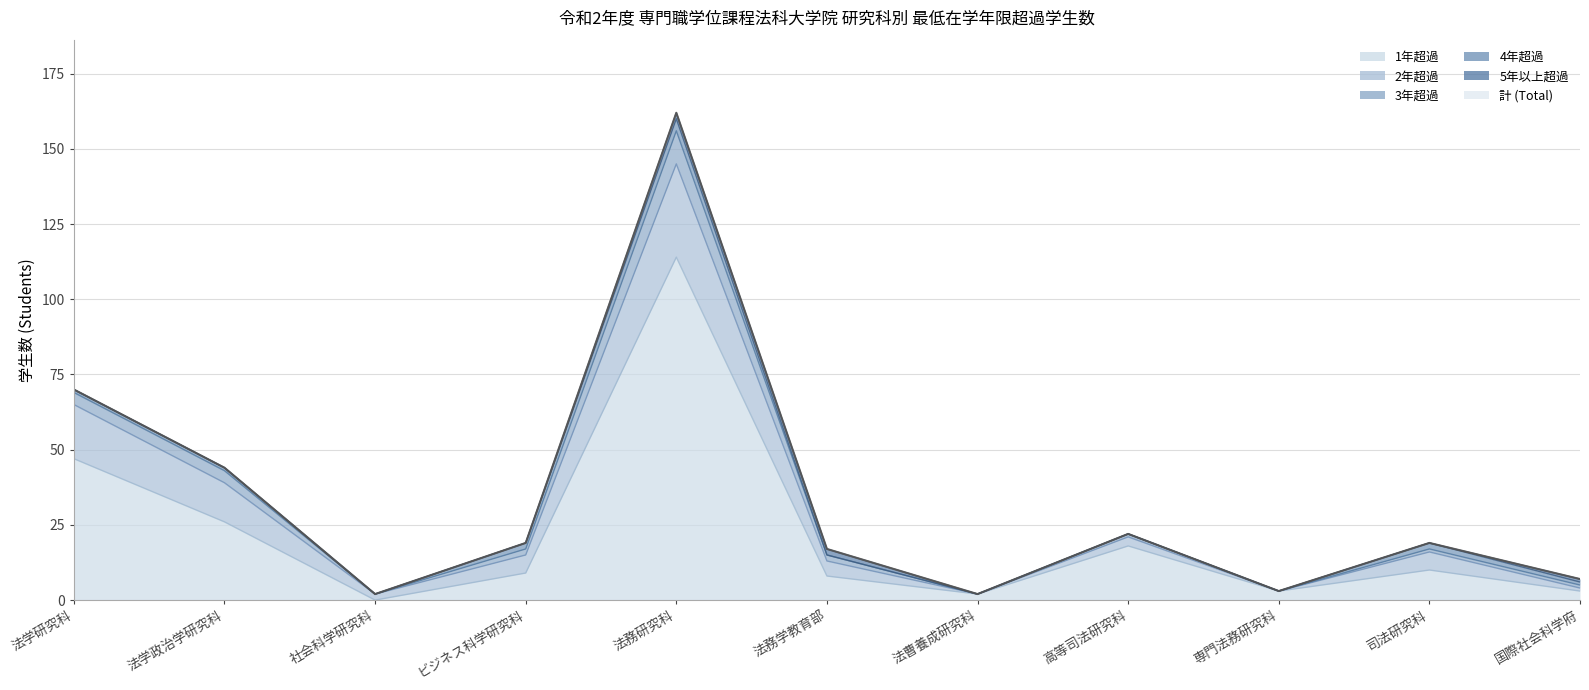

At which label does 計 (Total) reach its peak?

法務研究科